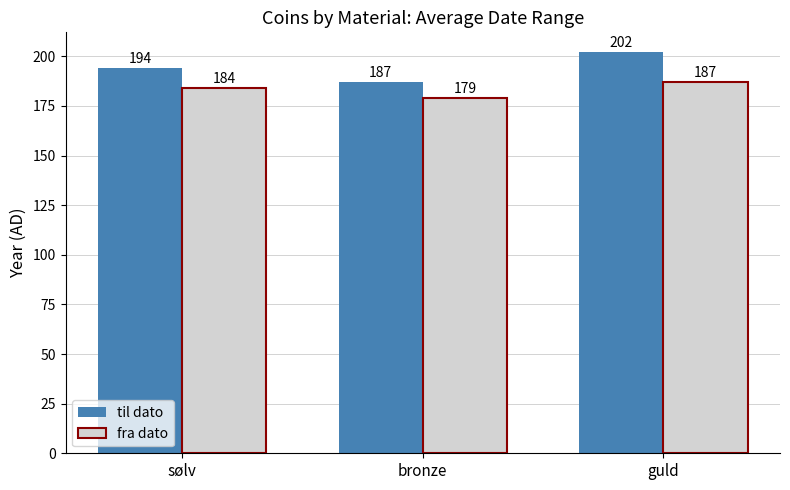

List the series in order of their overall mean, lowest first.

fra dato, til dato